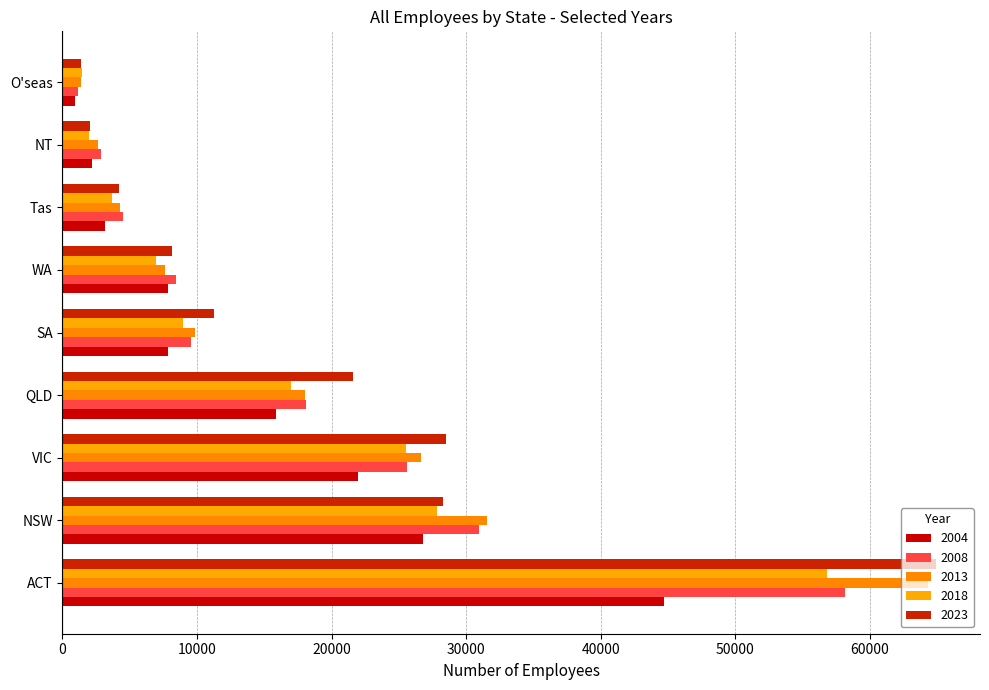

Rank the series at ACT from lowest to highest value.

2004, 2018, 2008, 2013, 2023